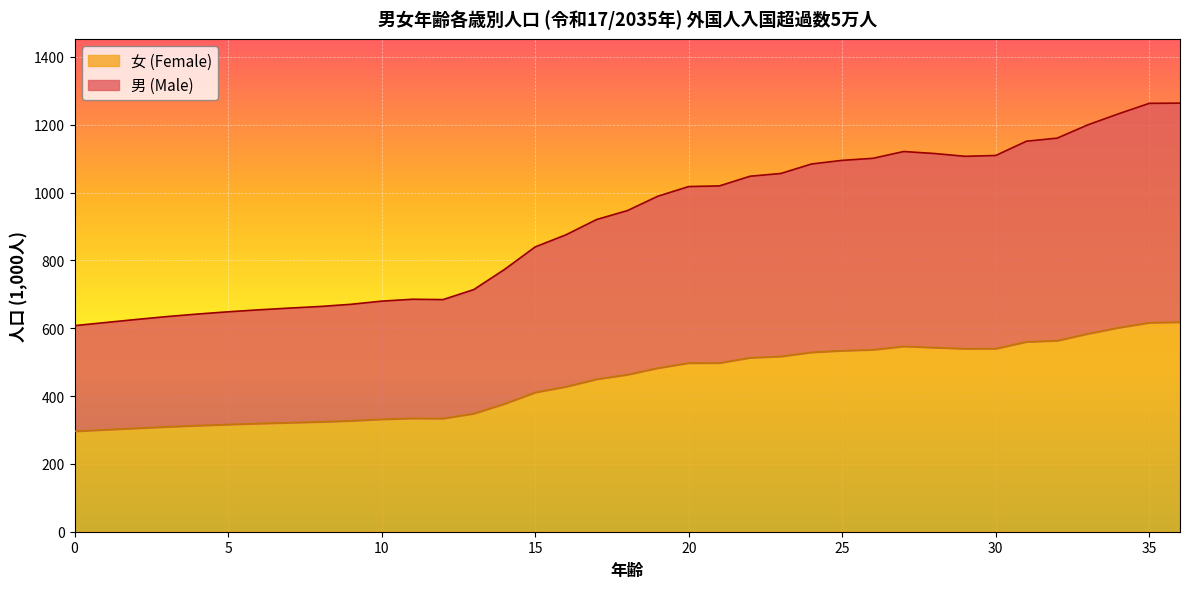

What is the smallest value displayed?

296.1